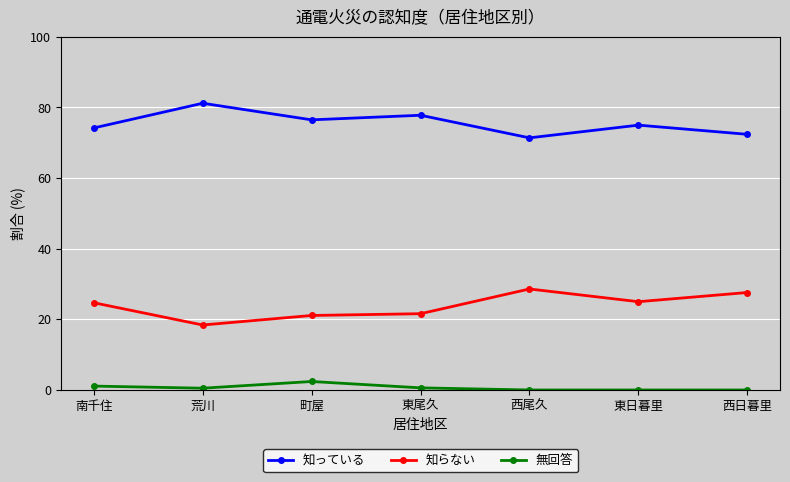

Count the number of data series in this chart.

3